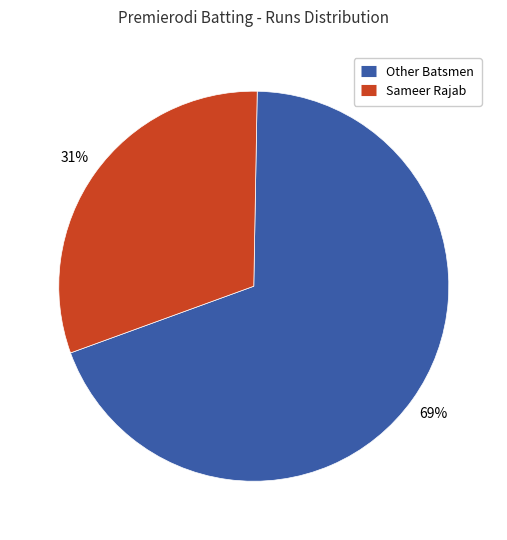

To the nearest percent, what is the average slice percentage?

50%